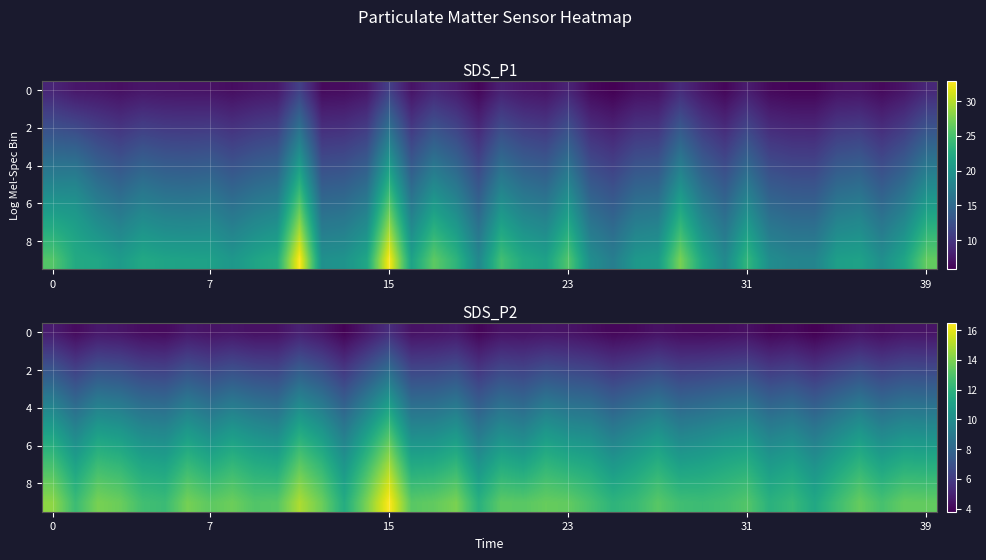

How many values in the 0 series are below 4?

4